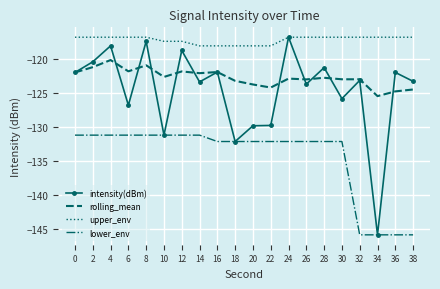

What are all the series names shown in the legend?

intensity(dBm), rolling_mean, upper_env, lower_env